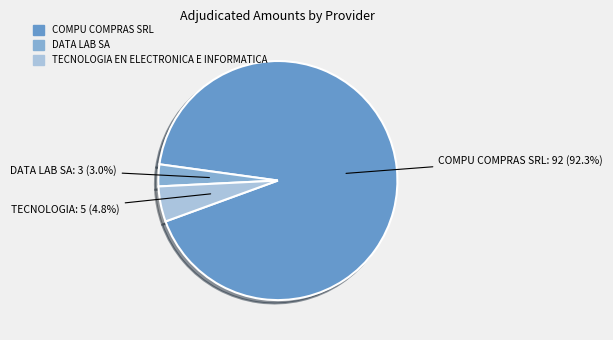

To the nearest percent, what percentage of the pie is COMPU COMPRAS SRL?

92%